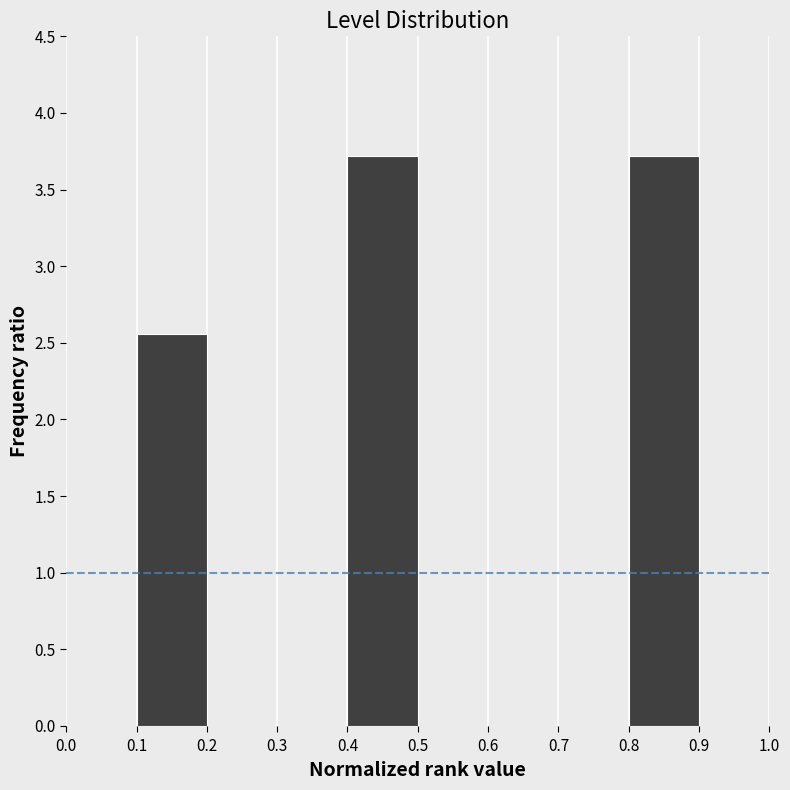

Reading left to right, transcribe this chart: for each bar, give the range it covers on the x-axis and its height. The values are not printed on the chart, so give them approximately, as read against the axis.

0.0 to 0.1: 0
0.1 to 0.2: 2.55
0.2 to 0.3: 0
0.3 to 0.4: 0
0.4 to 0.5: 3.70
0.5 to 0.6: 0
0.6 to 0.7: 0
0.7 to 0.8: 0
0.8 to 0.9: 3.70
0.9 to 1.0: 0